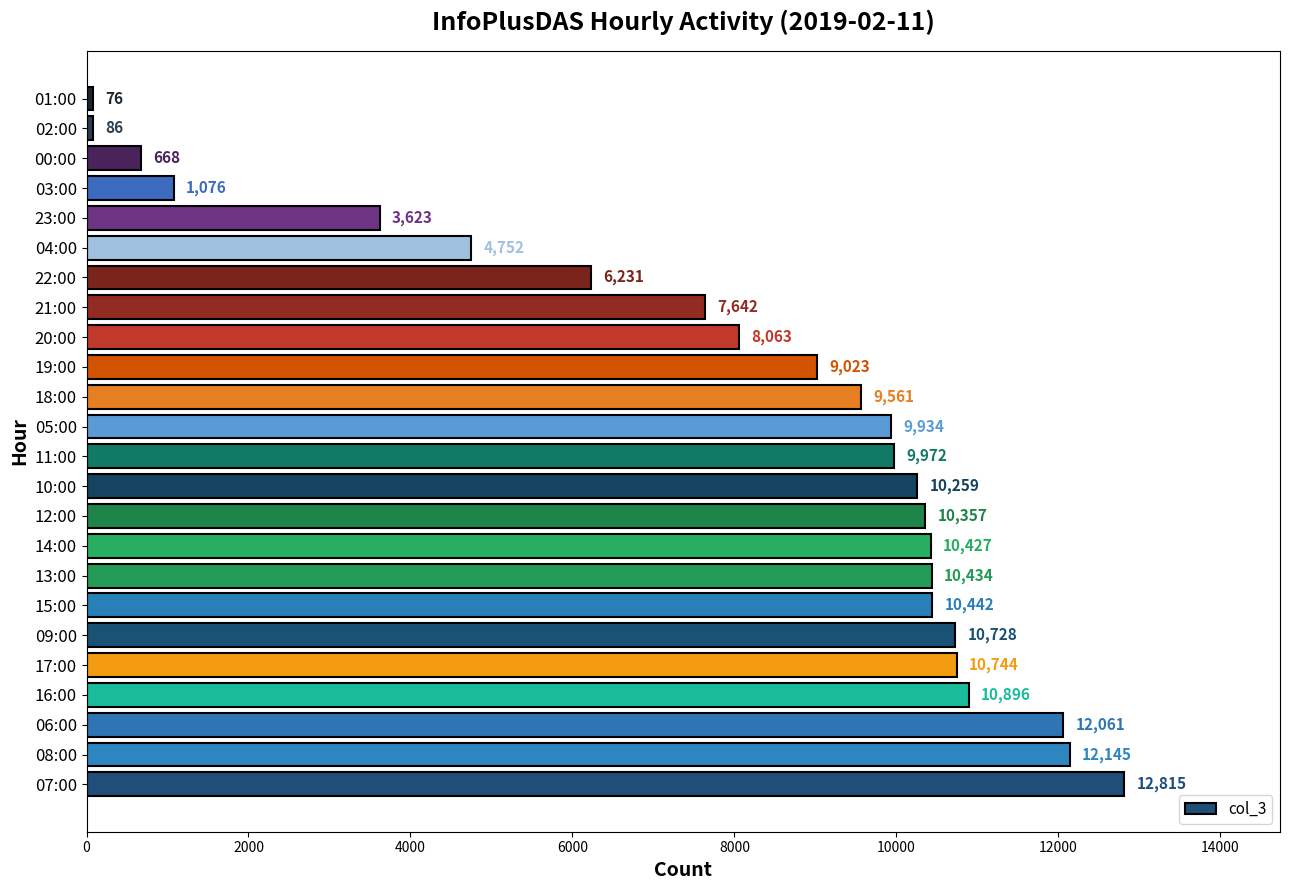

What is the average value?

8001